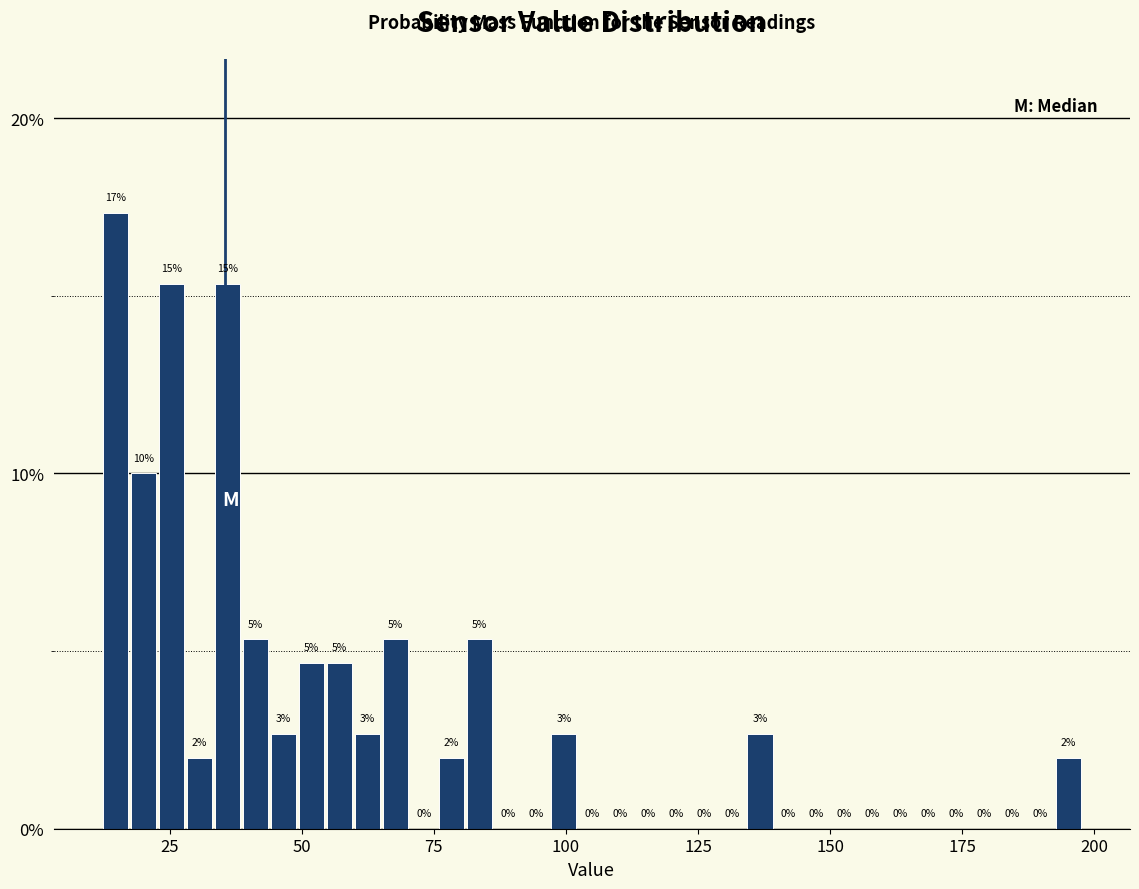

Read against the x-axis, roughly where is the centre of the tallest bar?

15